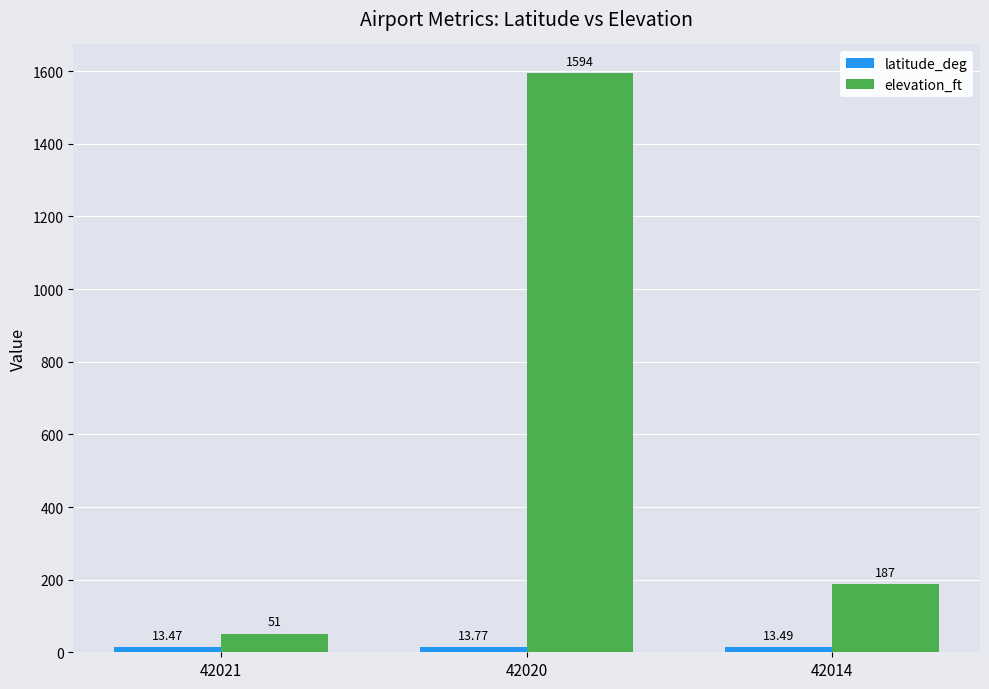

Are the bars grouped side by side (vs. stacked)?

Yes